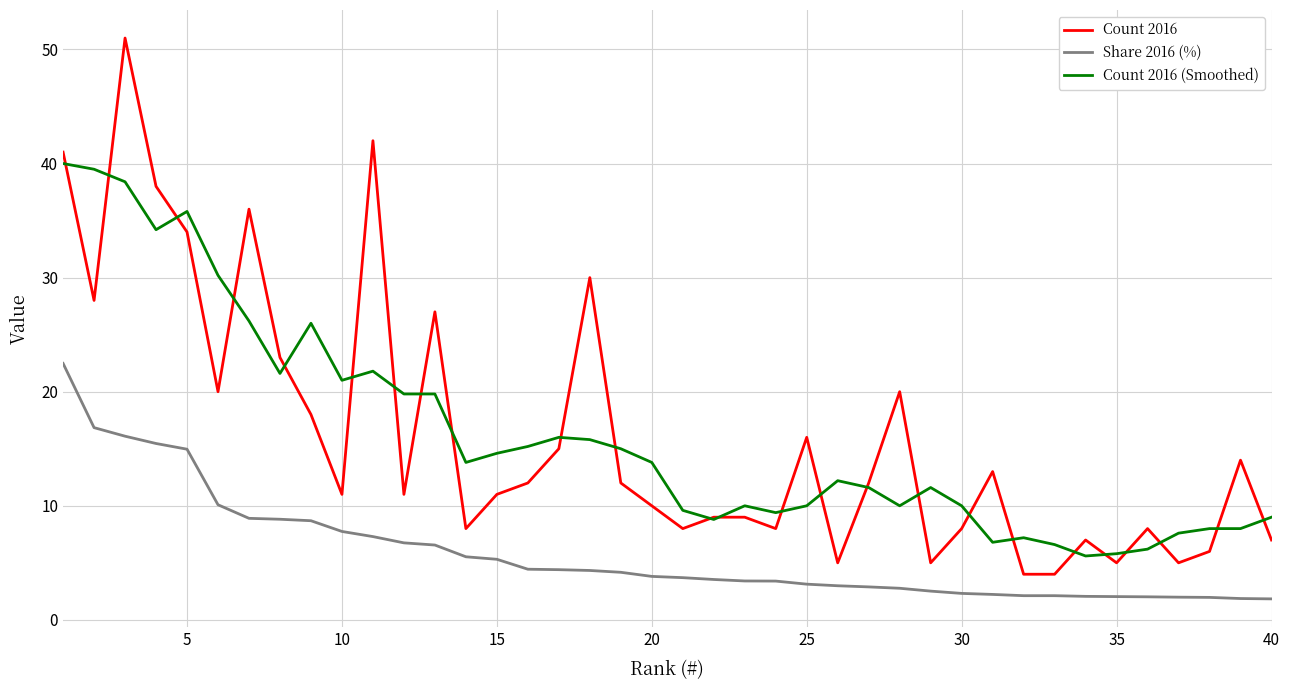

Which series has the widest spread of values?

Count 2016